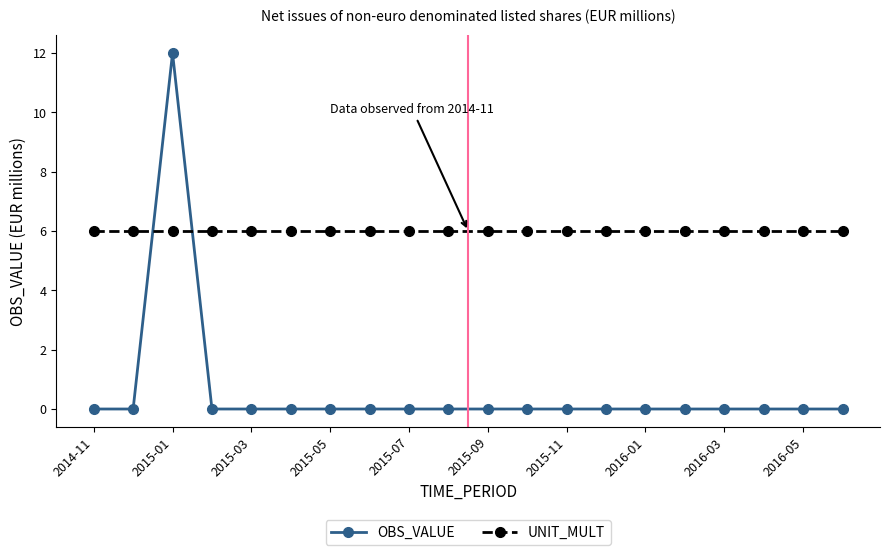

What is the maximum value shown in the chart?

12